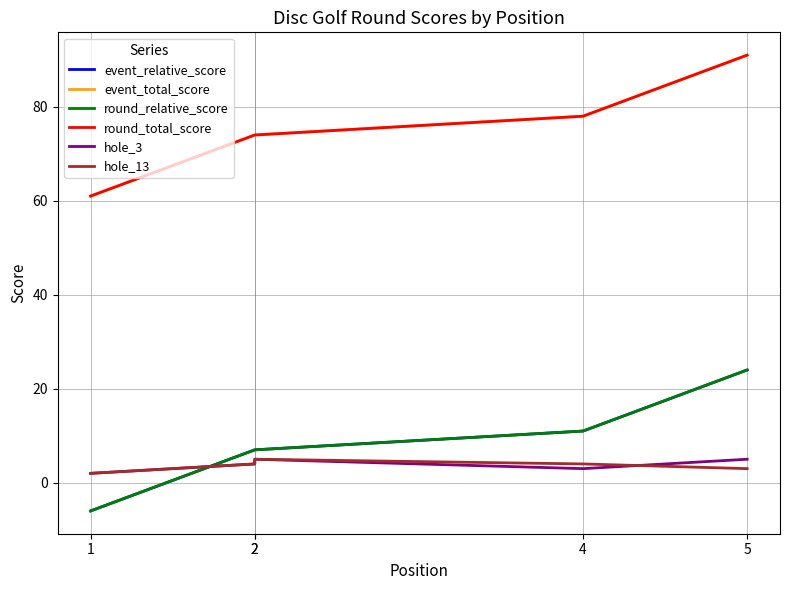

At which category does the chart reach its minimum across all series?

1